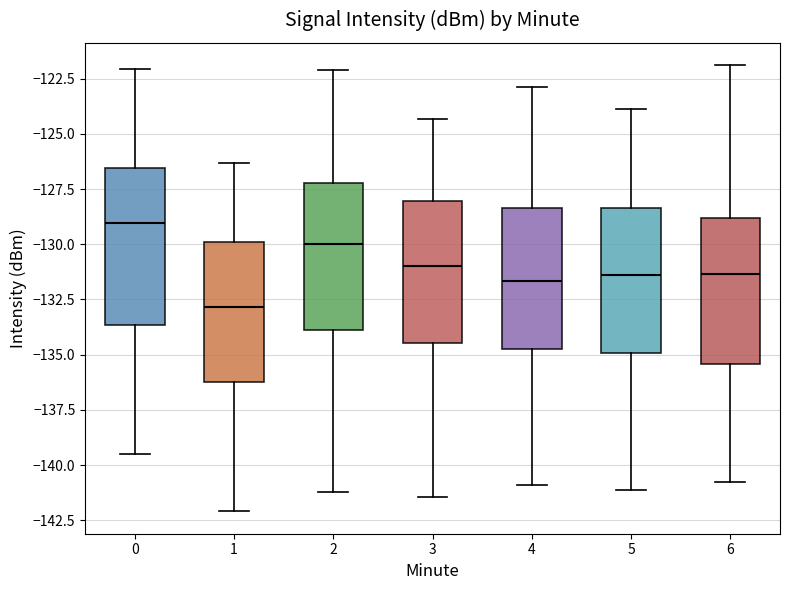

Which box's median line is the lowest?

1